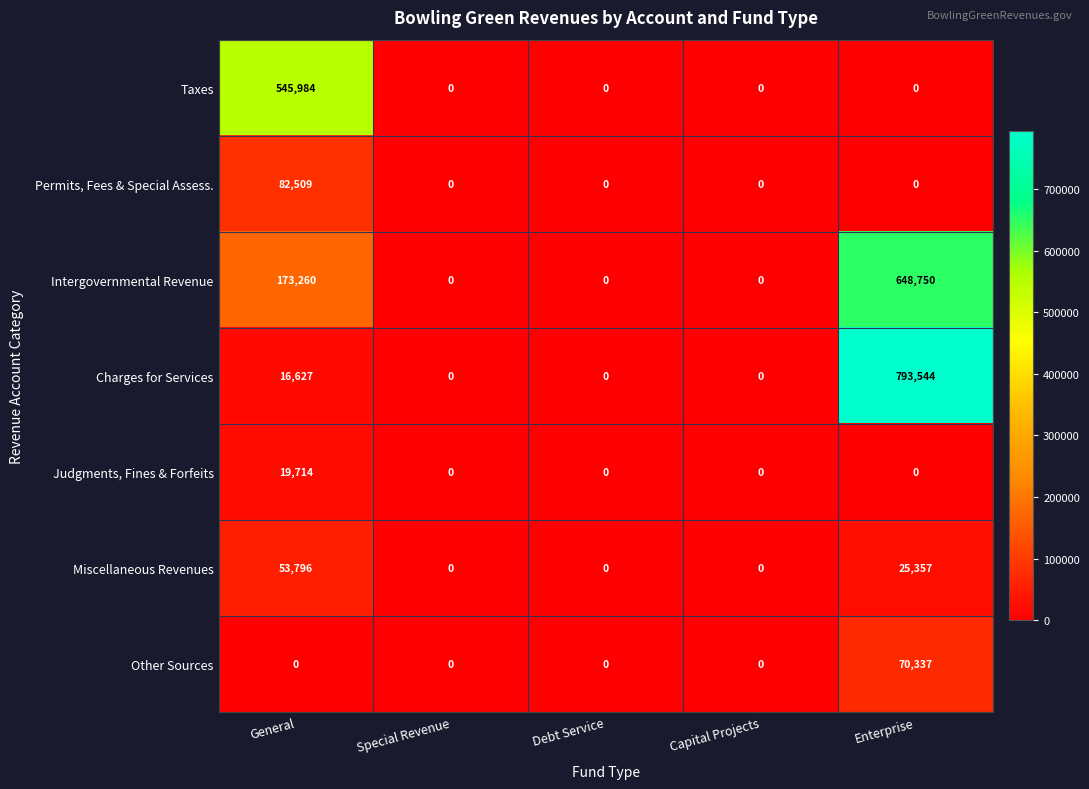

The Intergovernmental Revenue series shows 0 at Capital Projects. True or false?

True